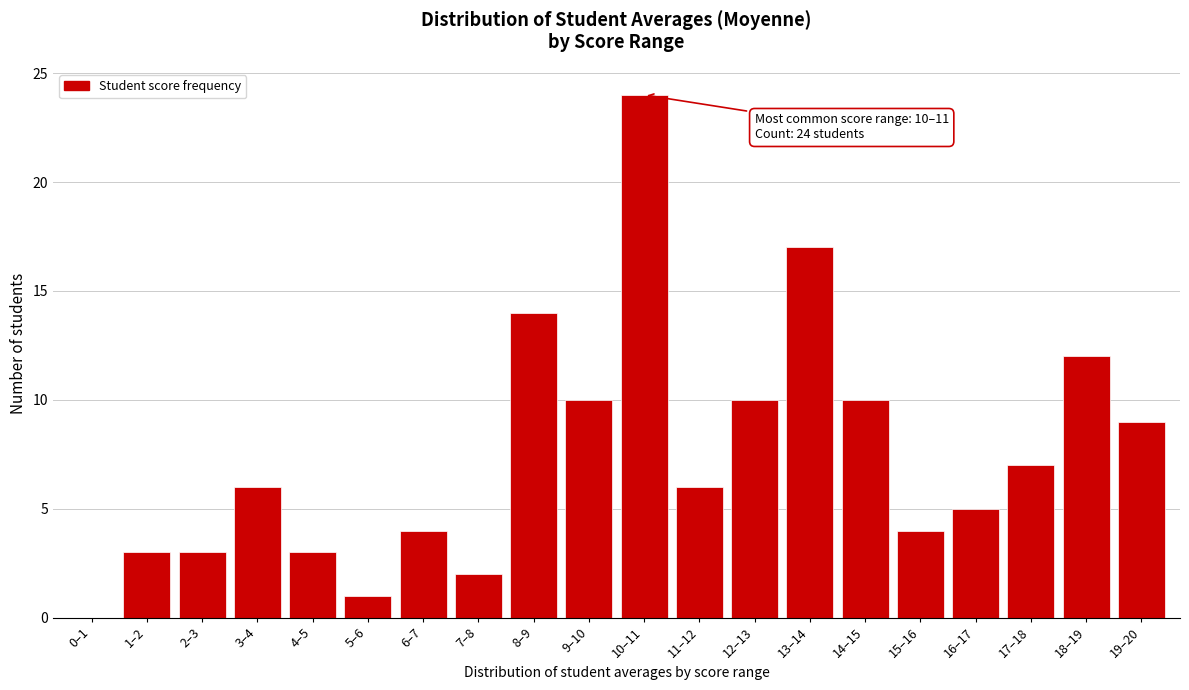

Reading right to left, what are all the values shown in this chart?

19–20=9	18–19=12	17–18=7	16–17=5	15–16=4	14–15=10	13–14=17	12–13=10	11–12=6	10–11=24	9–10=10	8–9=14	7–8=2	6–7=4	5–6=1	4–5=3	3–4=6	2–3=3	1–2=3	0–1=0